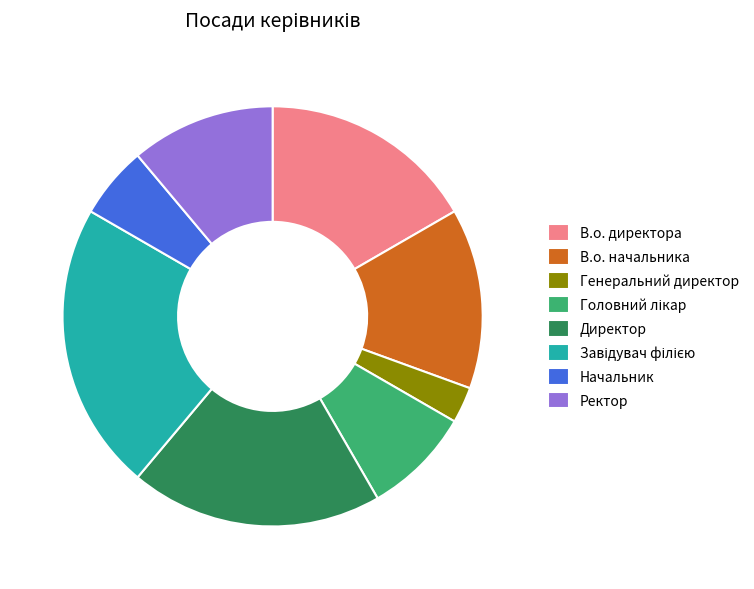

What is the ratio of the value at Ректор to the value at Начальник?

2.0